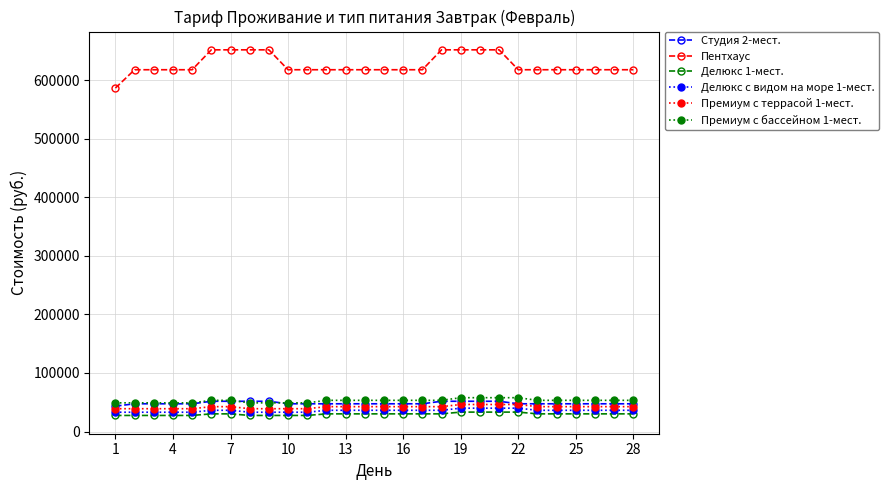

True or false: Пентхаус and Студия 2-мест. cross at least once.

False